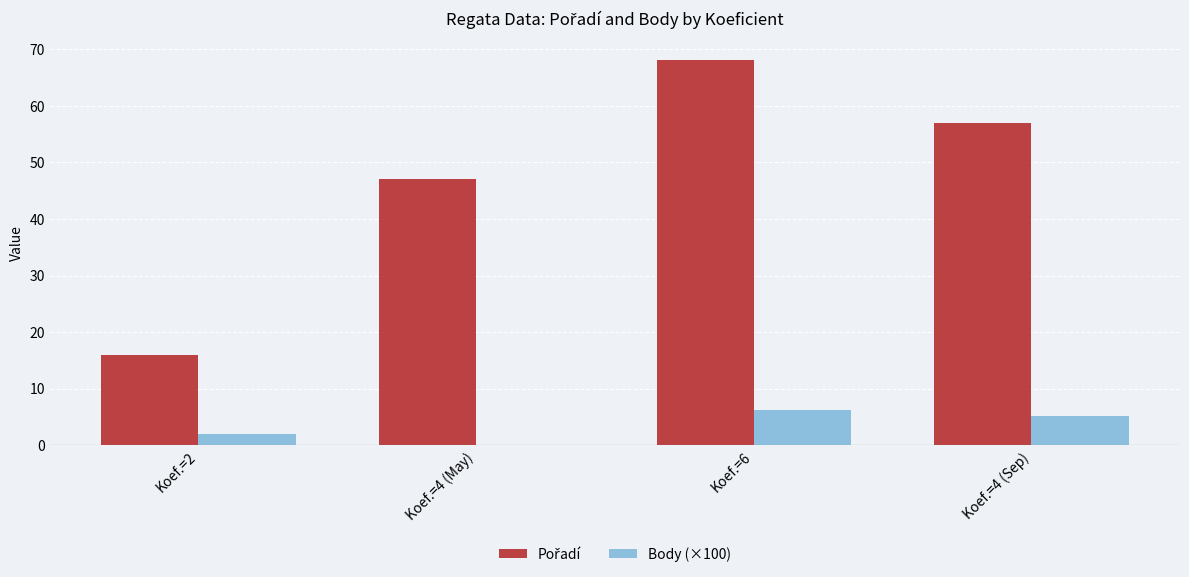

Which label corresponds to the largest value in the chart?

Koef.=6